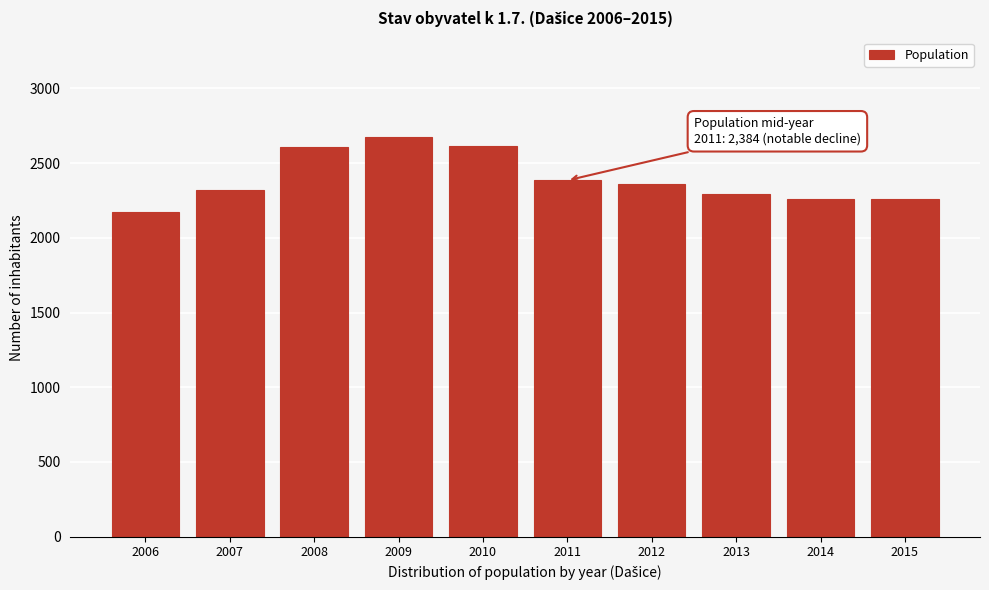

What is the maximum value shown in the chart?

2671